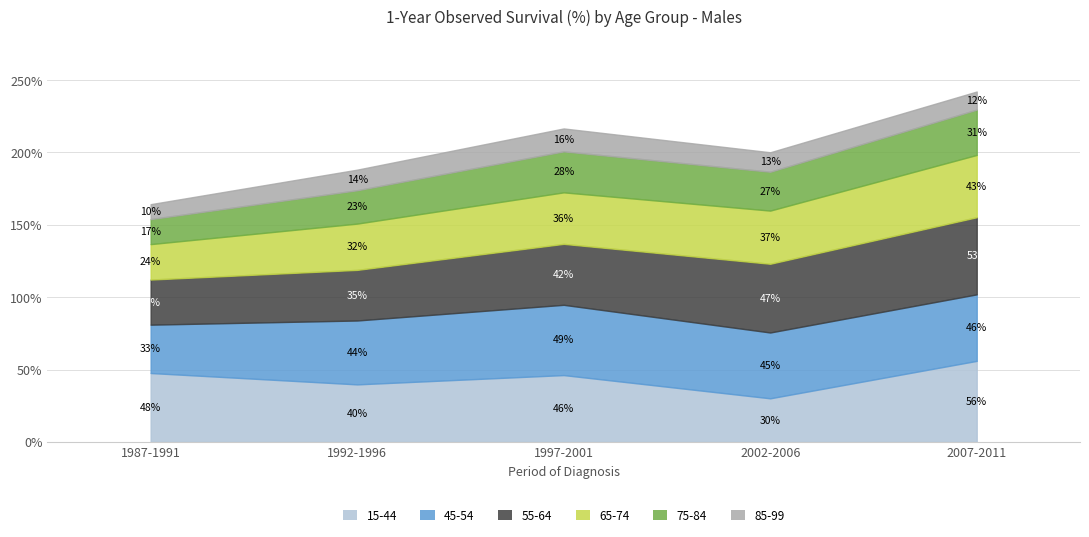

Reading left to right, what are all the values shown in this chart?

15-44: 1987-1991=47.6	1992-1996=39.8	1997-2001=46.2	2002-2006=30.1	2007-2011=56.0
45-54: 1987-1991=33.4	1992-1996=44.1	1997-2001=48.5	2002-2006=45.5	2007-2011=46.0
55-64: 1987-1991=31.2	1992-1996=35.0	1997-2001=42.1	2002-2006=47.5	2007-2011=53.3
65-74: 1987-1991=24.5	1992-1996=32.0	1997-2001=35.6	2002-2006=36.7	2007-2011=43.0
75-84: 1987-1991=17.3	1992-1996=23.1	1997-2001=28.3	2002-2006=26.8	2007-2011=31.3
85-99: 1987-1991=10.3	1992-1996=14.2	1997-2001=15.8	2002-2006=13.5	2007-2011=12.5